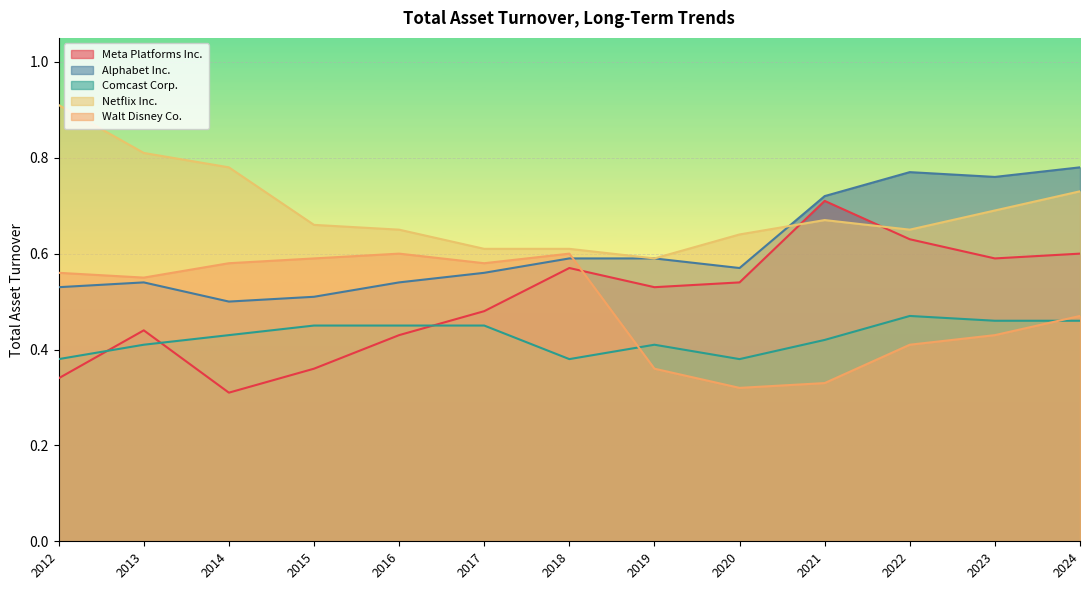

What is the value of the Comcast Corp. point at the 3rd from the left?

0.4